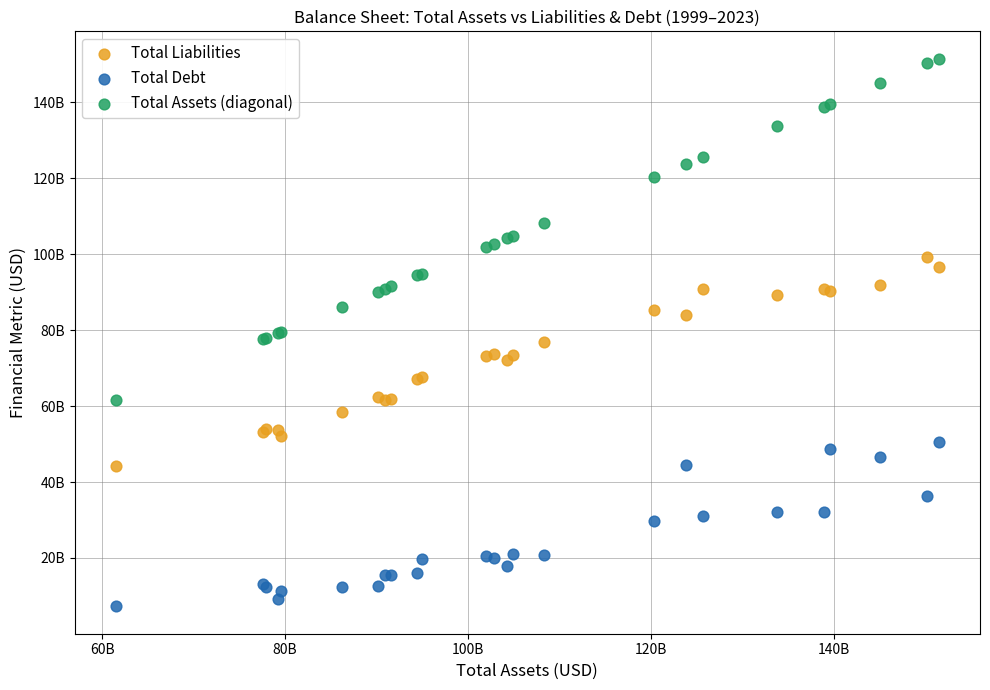

What are all the series names shown in the legend?

Total Liabilities, Total Debt, Total Assets (diagonal)